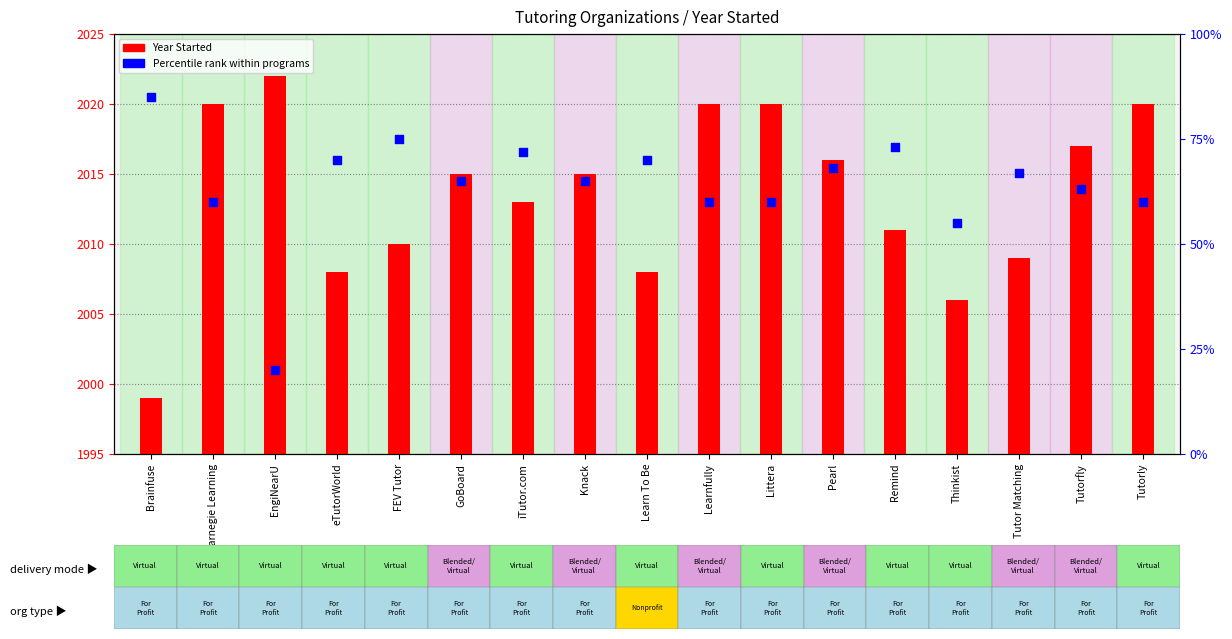

Which series contains the lowest Y value?

Year Started